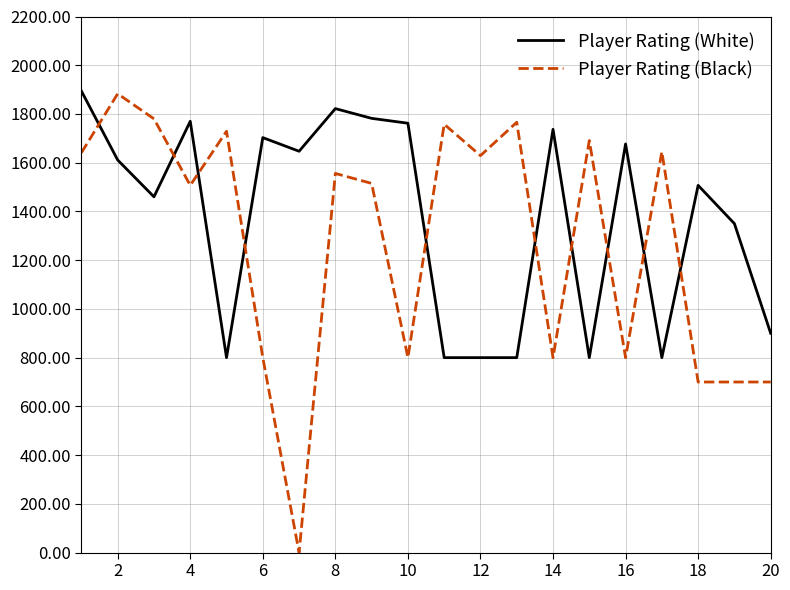

After their last crossing, which series has the higher values: Player Rating (White) or Player Rating (Black)?

Player Rating (White)